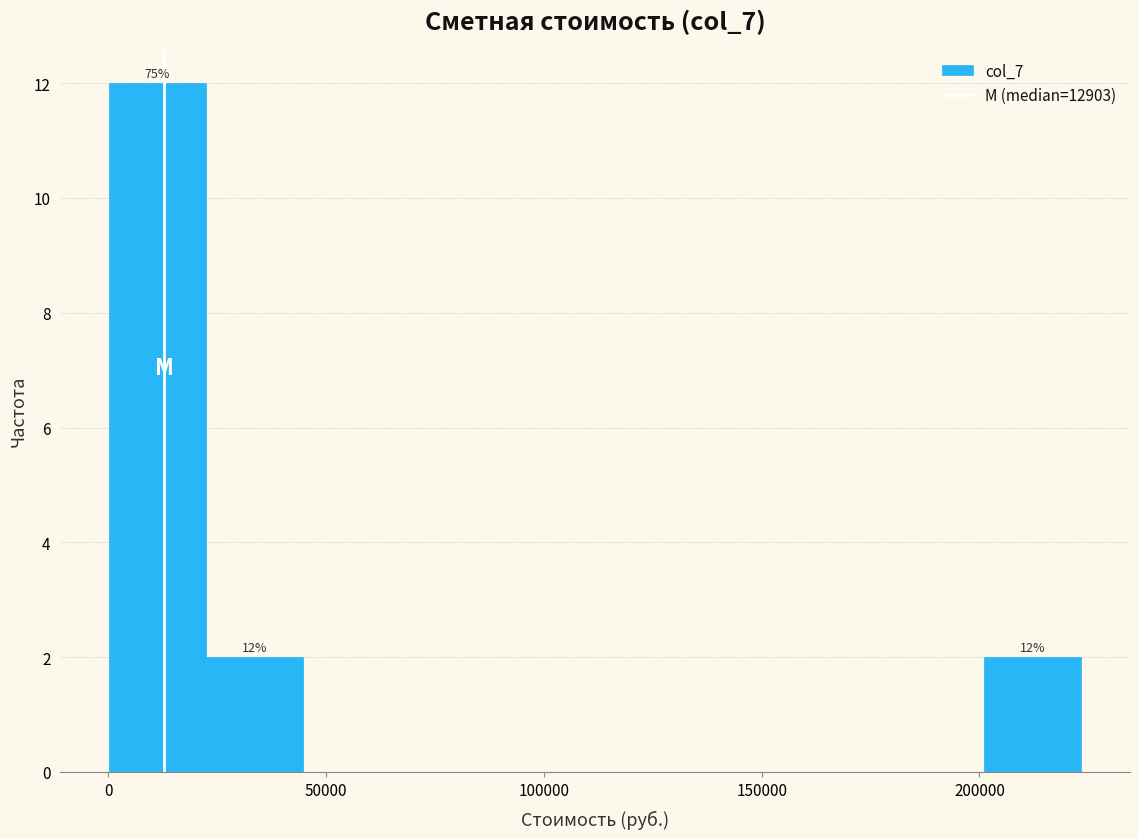

Over which range of the x-axis is the bar tallest?

0 to 20000